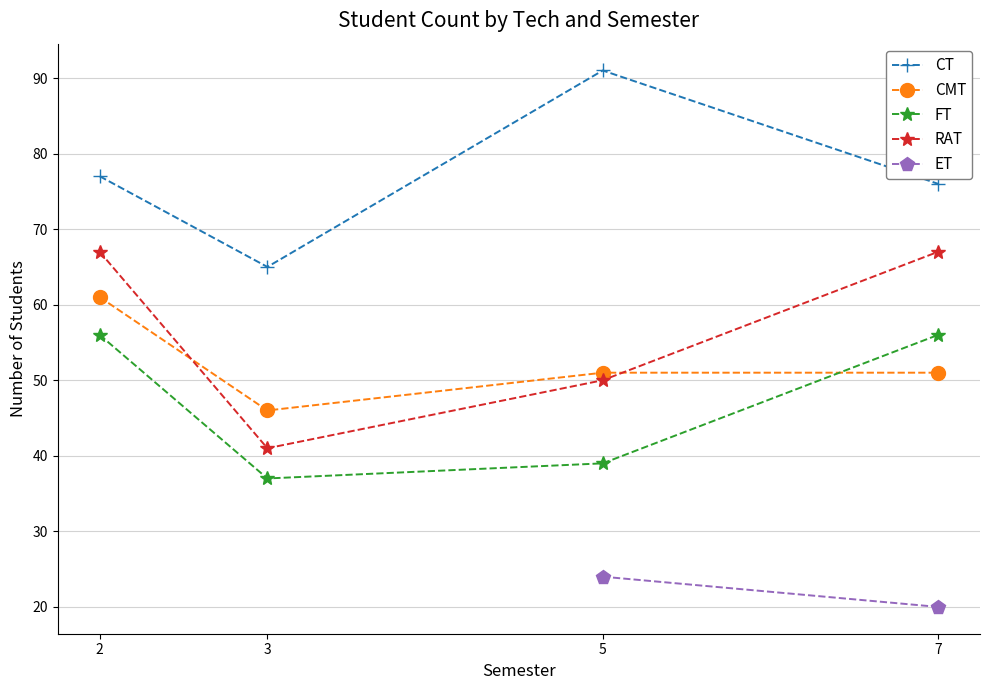

What is the smallest value displayed?

37